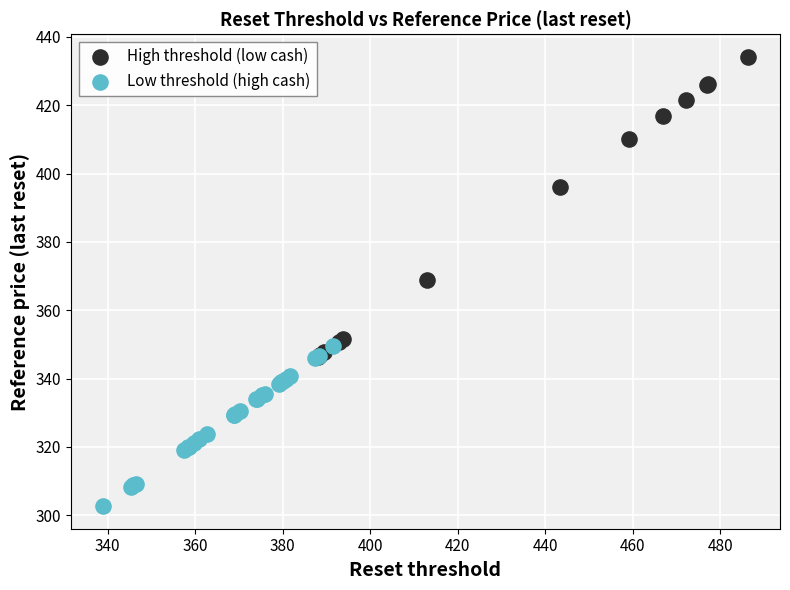

Which series has the widest spread of Y values?

High threshold (low cash)